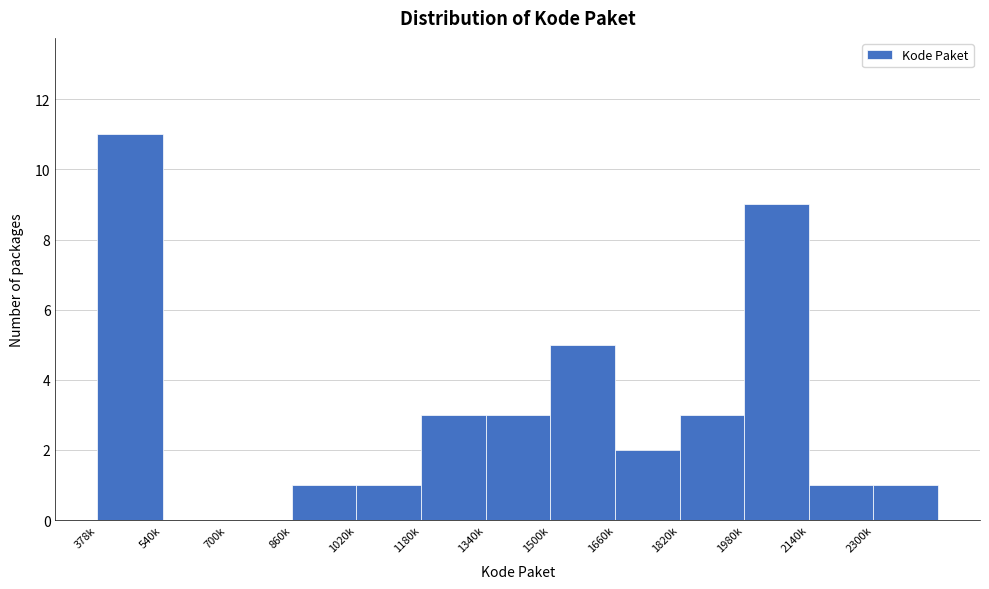

Reading right to left, list all the values displayed in this chart.

2300k=1	2140k=1	1980k=9	1820k=3	1660k=2	1500k=5	1340k=3	1180k=3	1020k=1	860k=1	700k=0	540k=0	378k=11